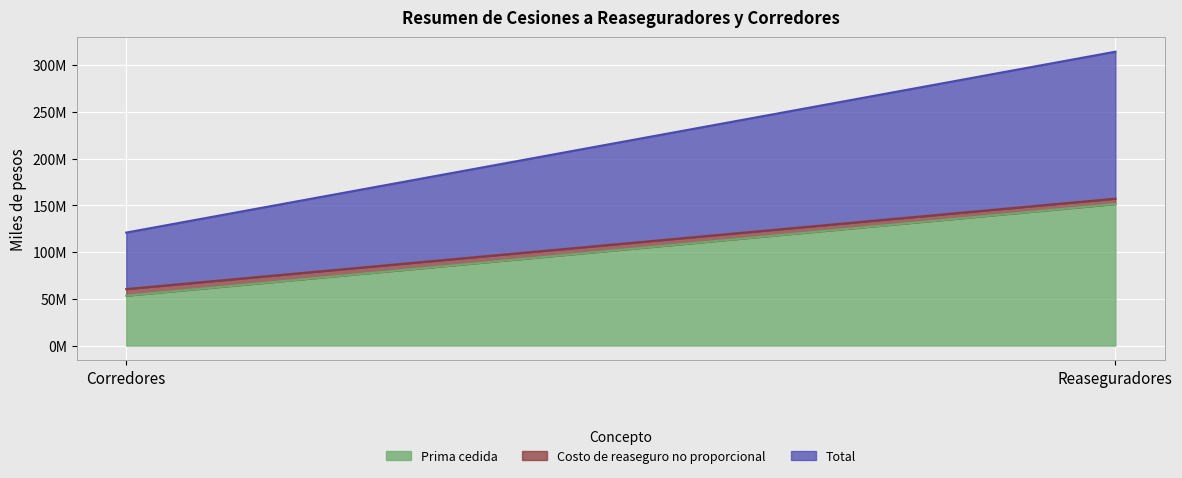

Reading left to right, list all the values displayed in this chart.

Prima cedida: Corredores=53391331	Reaseguradores=151411775
Costo de reaseguro no proporcional: Corredores=7050410	Reaseguradores=5739445
Total: Corredores=60441741	Reaseguradores=157151220